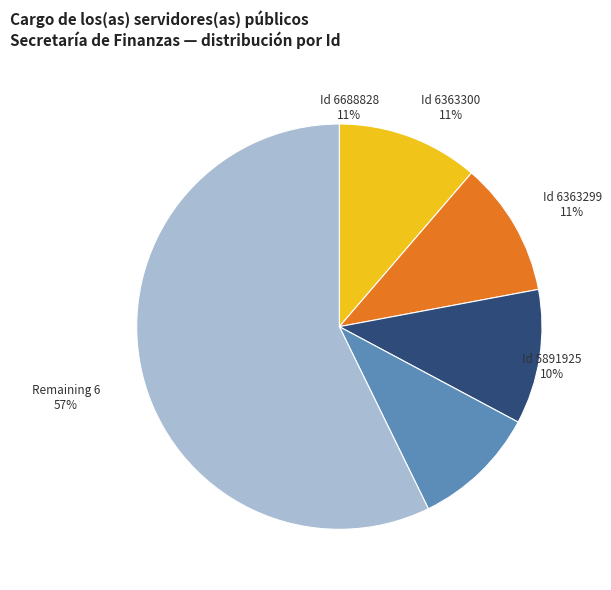

Does any single category account for the majority?

No